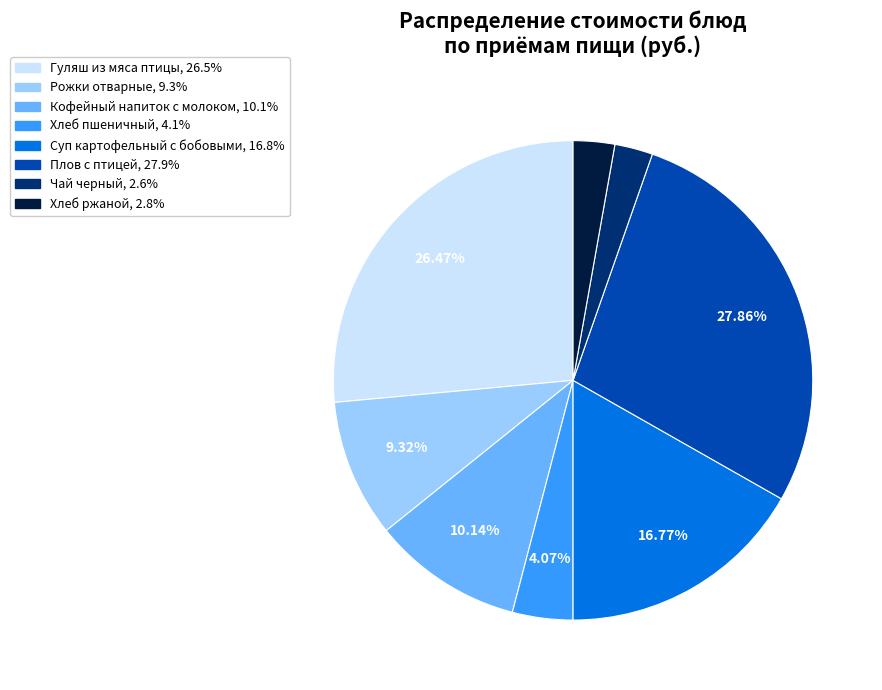

Is there any slice that represents more than half of the pie?

No